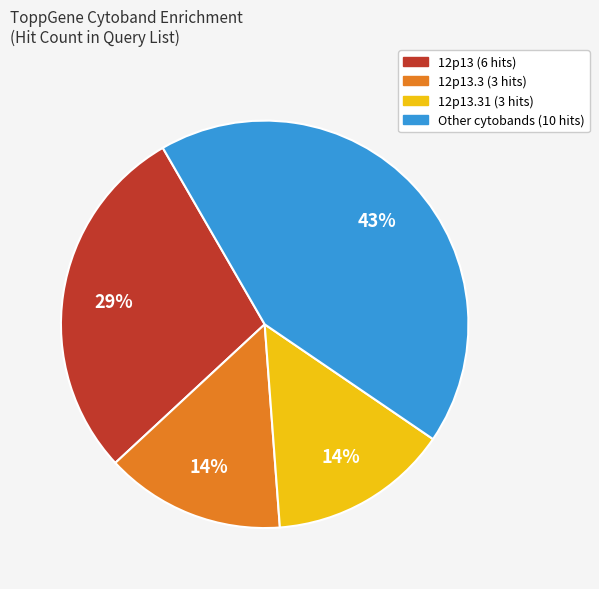

Does any single category account for the majority?

No